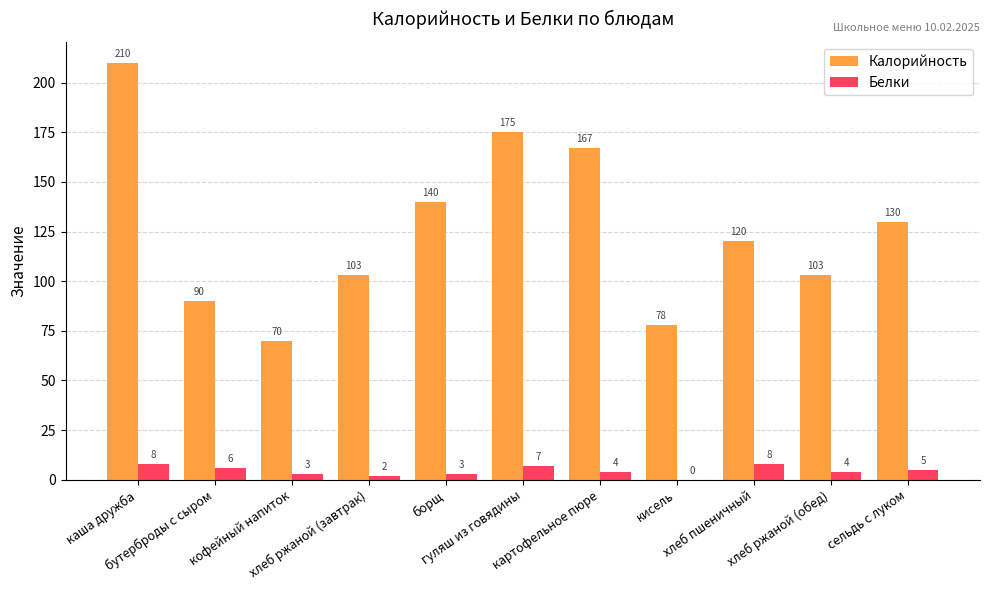

What is the maximum value shown in the chart?

210